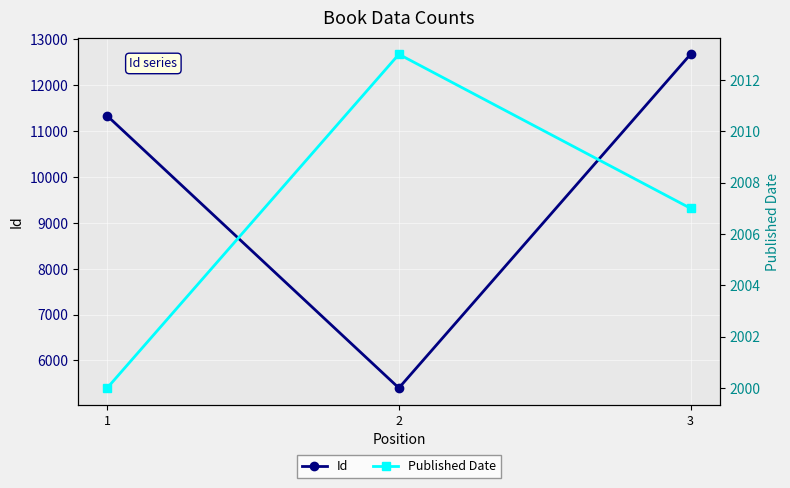

How many lines are shown in the chart?

2